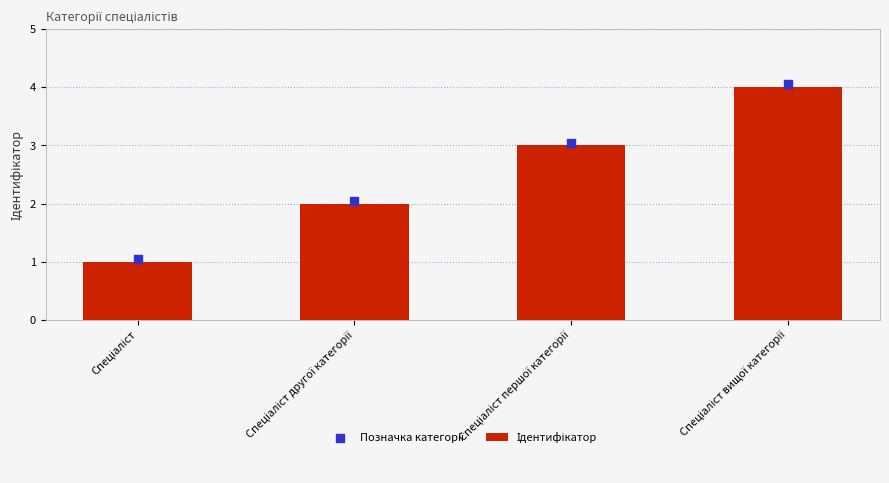

Which series reaches the maximum Y coordinate?

Позначка категорії